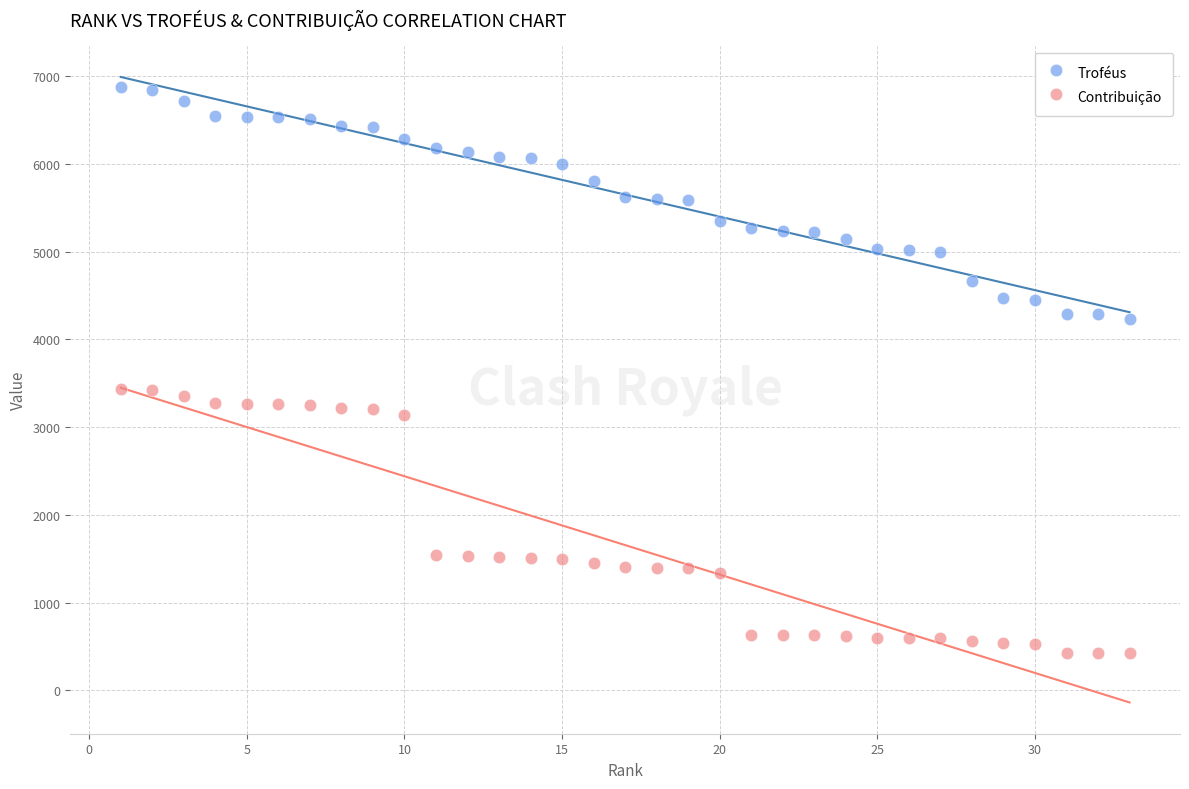

Which series reaches the minimum Y coordinate?

Contribuição